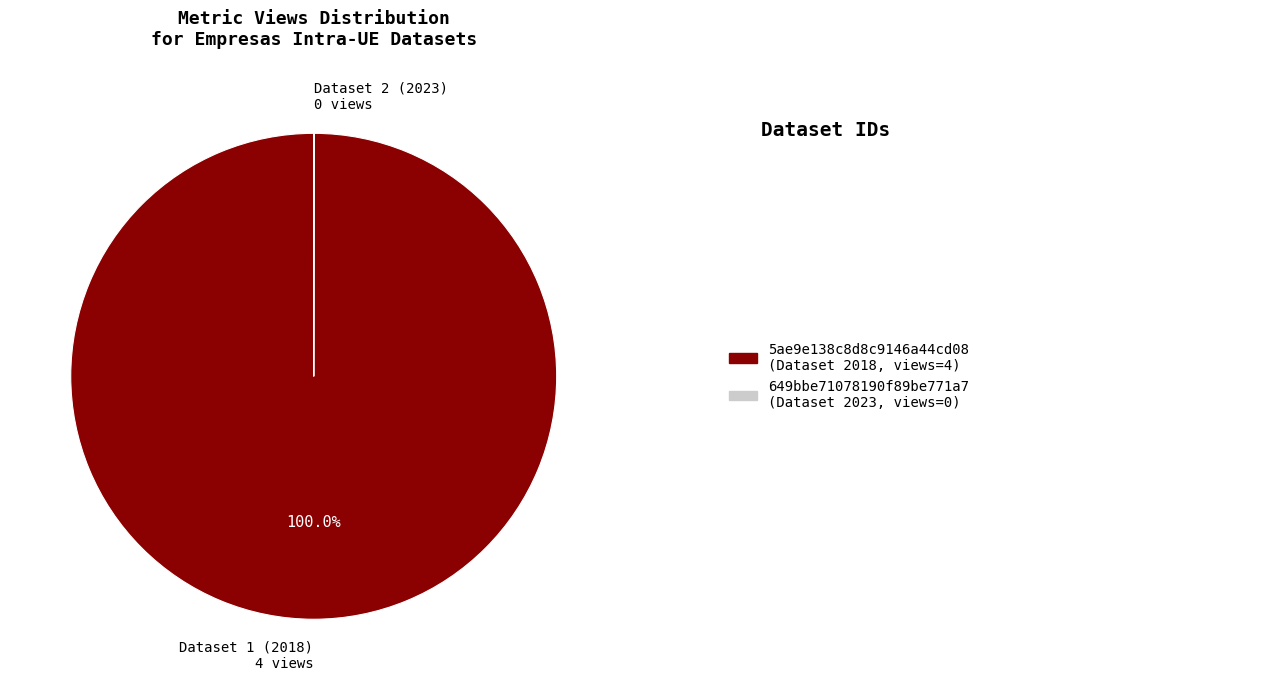

Is there any slice that represents more than half of the pie?

Yes